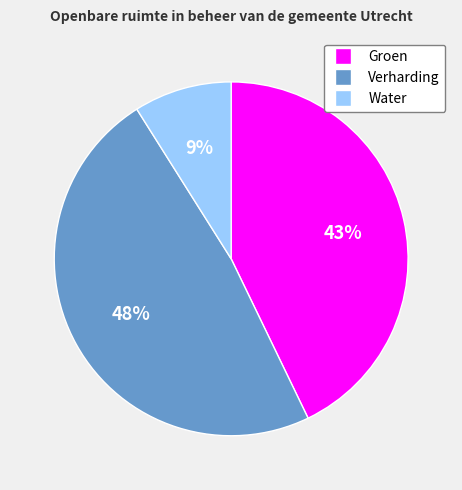

What is the smallest slice in the pie chart?

Water